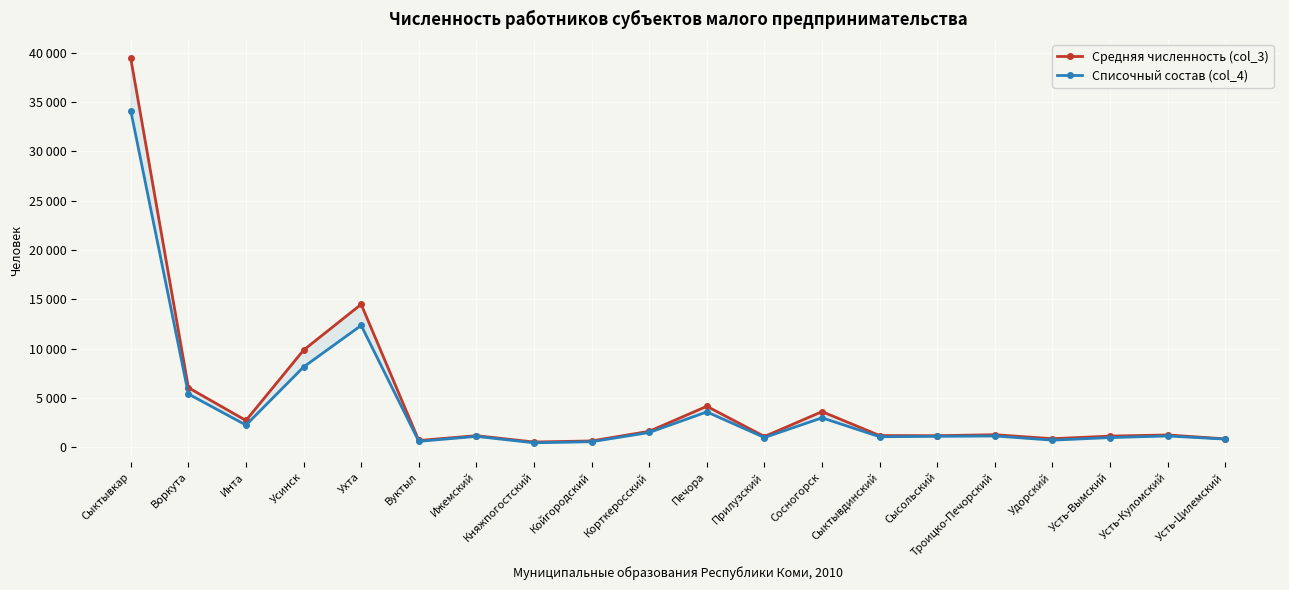

Reading left to right, what are all the values shown in this chart?

Средняя численность (col_3): 39421	6051	2726	9853	14494	697	1186	542	653	1628	4162	1101	3621	1200	1184	1283	879	1142	1258	861
Списочный состав (col_4): 34108	5409	2260	8145	12355	611	1114	463	573	1510	3592	999	2995	1075	1119	1155	733	994	1155	839